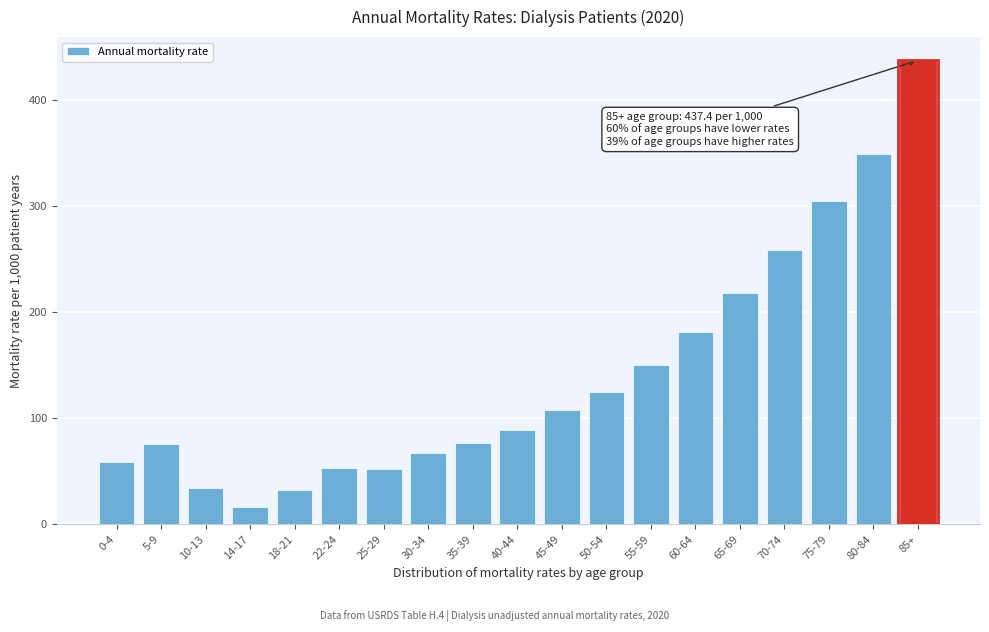

What is the change in value from 25-29 to 65-69?

+165.3